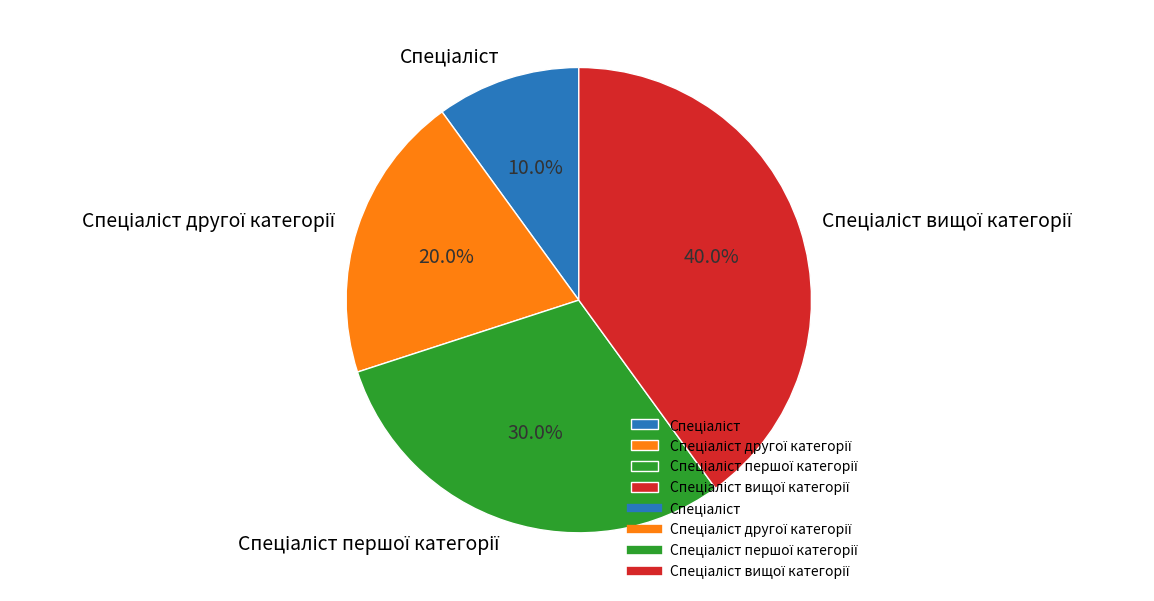

To the nearest percent, what is the average slice percentage?

25%